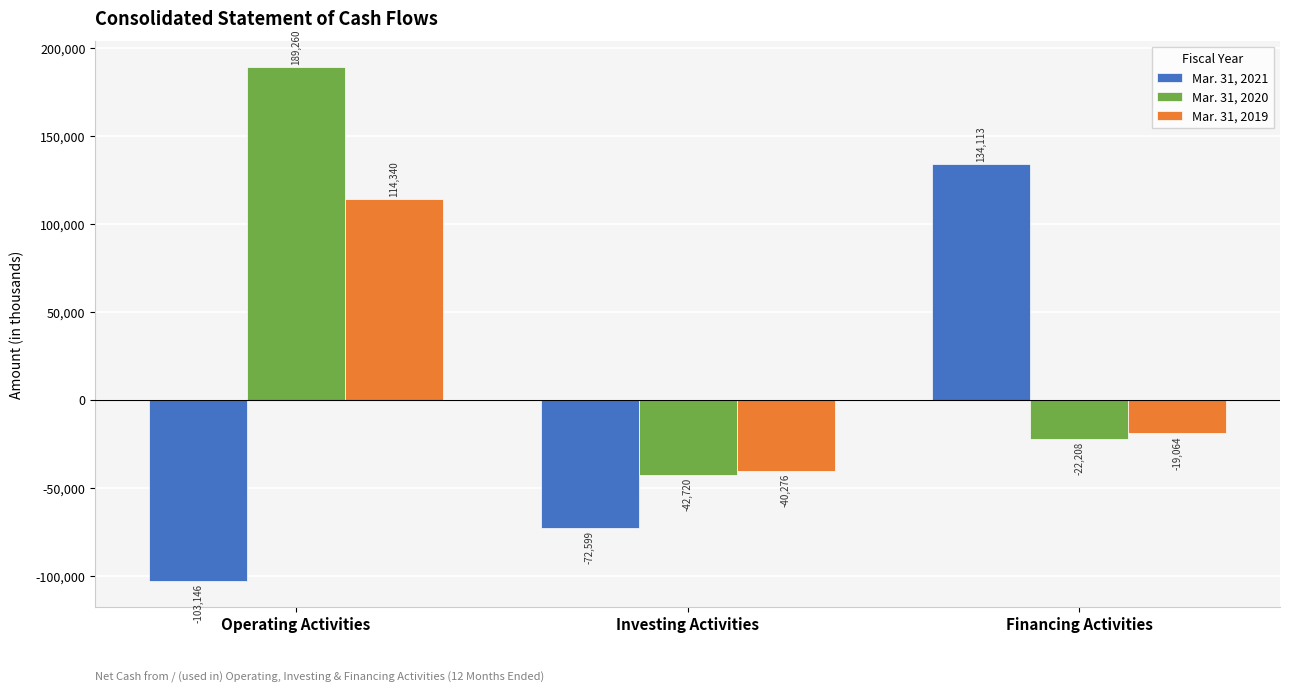

What is the minimum value shown in the chart?

-103146